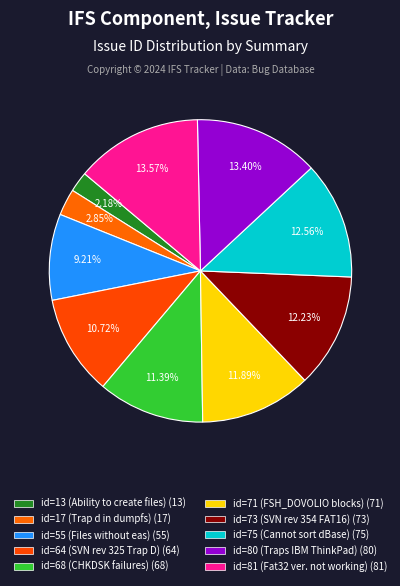

Is there a majority slice in this chart?

No